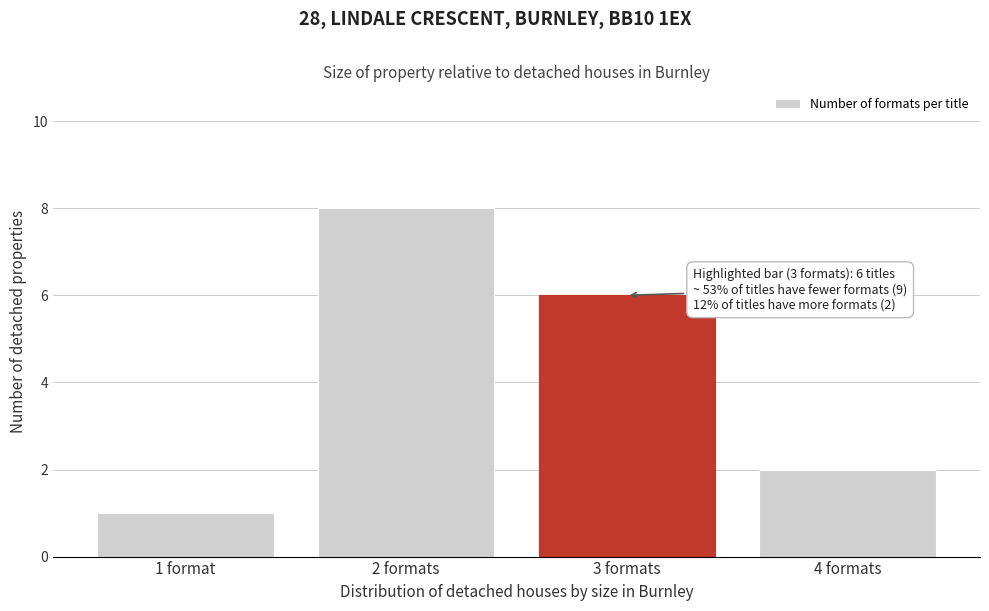

Reading right to left, what are all the values shown in this chart?

4 formats=2	3 formats=6	2 formats=8	1 format=1